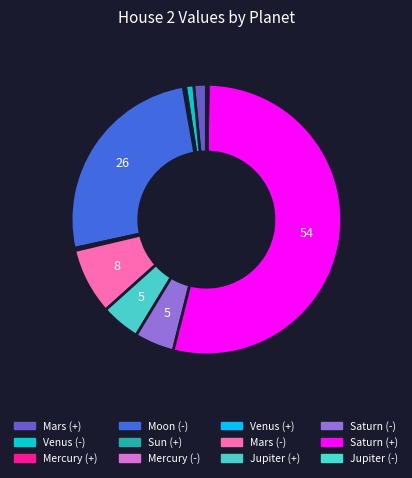

Between Jupiter (-) and Venus (+), which is larger?

Jupiter (-)